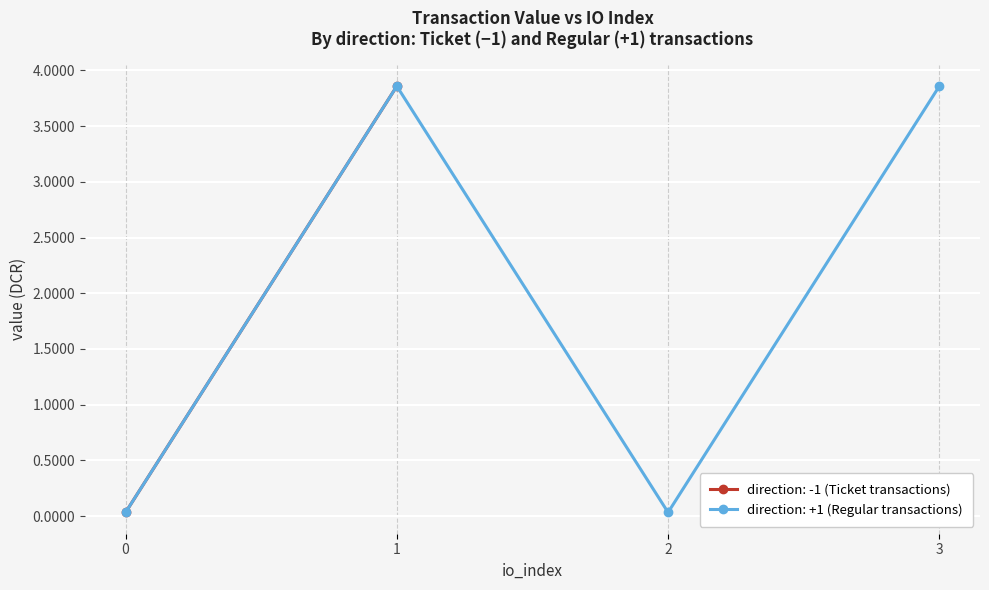

How many interior local peaks does the value series have?

1